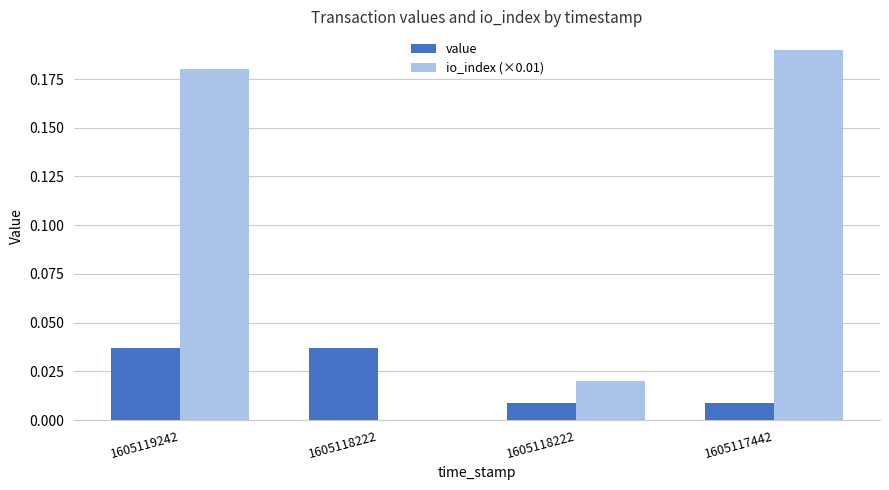

What are all the series names shown in the legend?

value, io_index (×0.01)